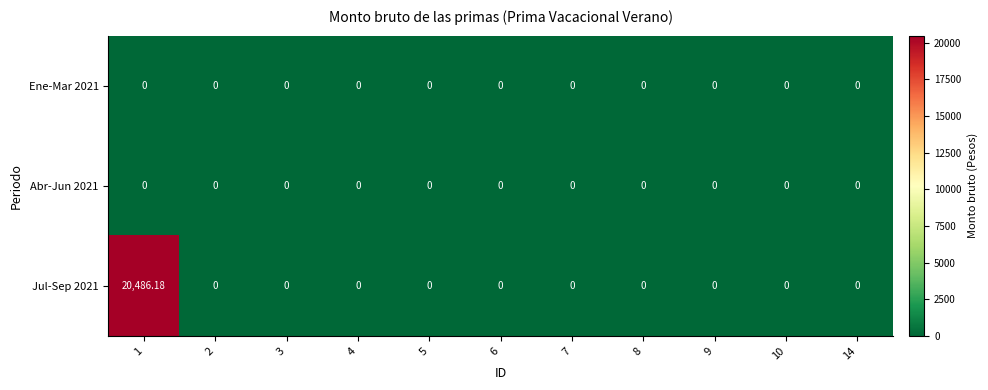

Reading left to right, extract all data points from this chart.

Ene-Mar 2021: 1=0.0	2=0.0	3=0.0	4=0.0	5=0.0	6=0.0	7=0.0	8=0.0	9=0.0	10=0.0	14=0.0
Abr-Jun 2021: 1=0.0	2=0.0	3=0.0	4=0.0	5=0.0	6=0.0	7=0.0	8=0.0	9=0.0	10=0.0	14=0.0
Jul-Sep 2021: 1=20486.2	2=0.0	3=0.0	4=0.0	5=0.0	6=0.0	7=0.0	8=0.0	9=0.0	10=0.0	14=0.0